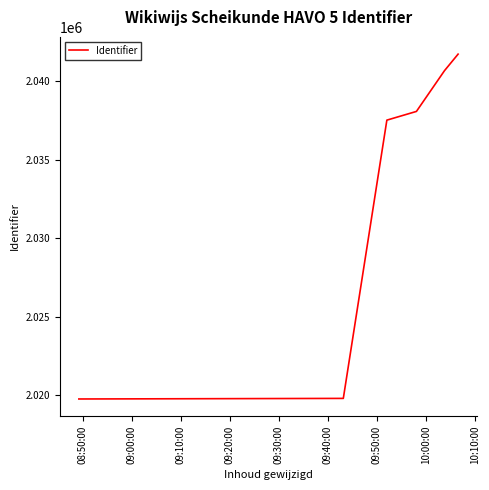

What is the maximum value shown in the chart?

2041715